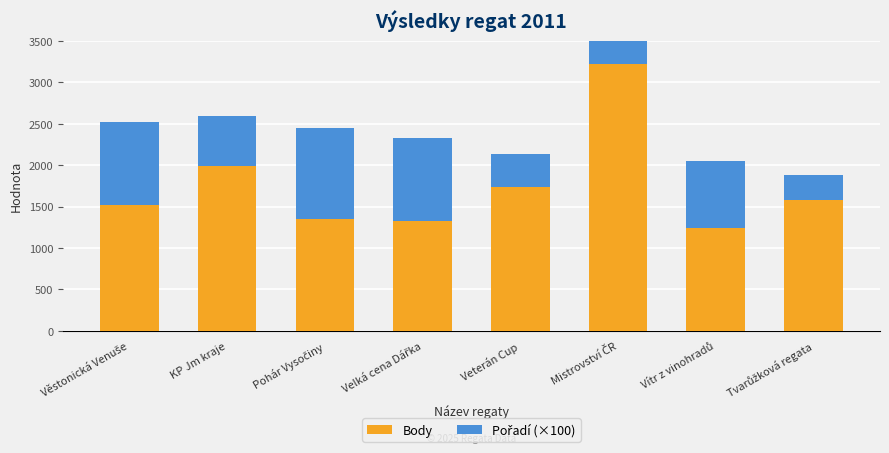

At how many categories does at least one series exceed 1063?

8